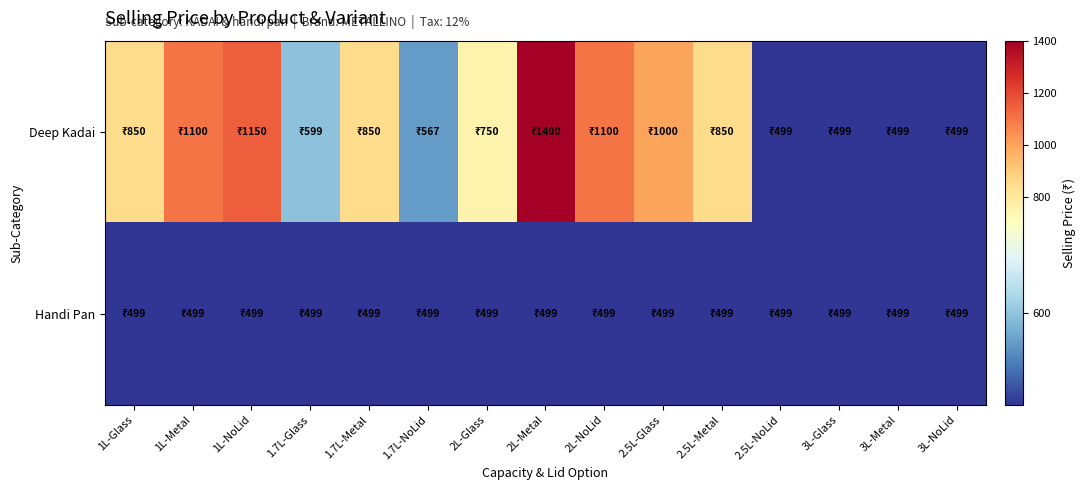

Count the number of data series in this chart.

2